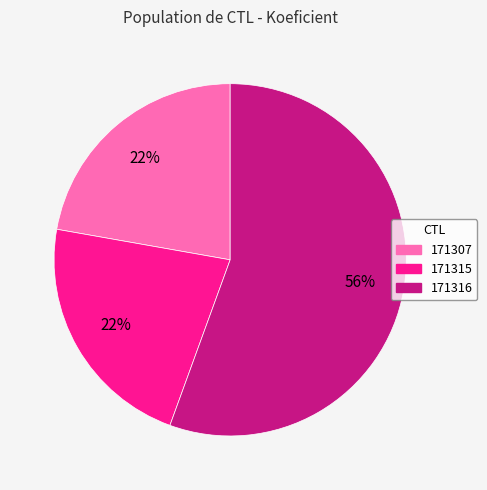

Which category accounts for the majority?

171316